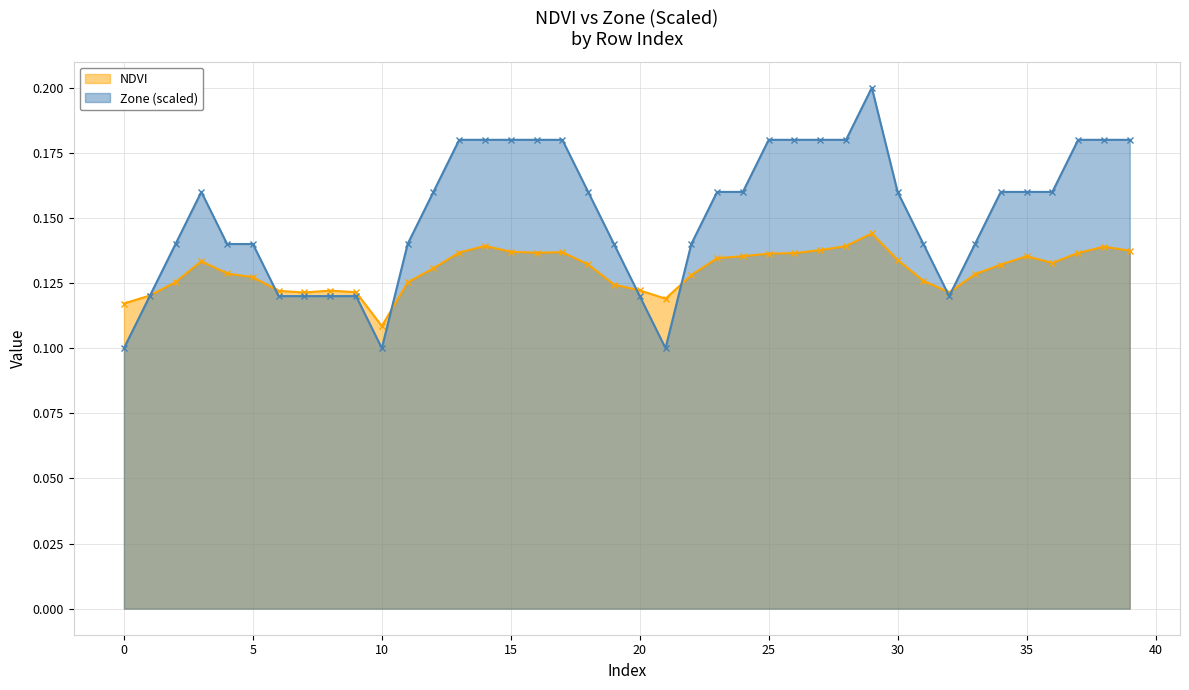

Rank the categories by NDVI value from highest to lowest.

29, 14, 28, 38, 27, 39, 15, 17, 13, 16, 37, 26, 25, 35, 24, 23, 30, 3, 36, 18, 34, 12, 4, 33, 22, 5, 31, 2, 11, 19, 20, 8, 6, 9, 32, 7, 1, 21, 0, 10